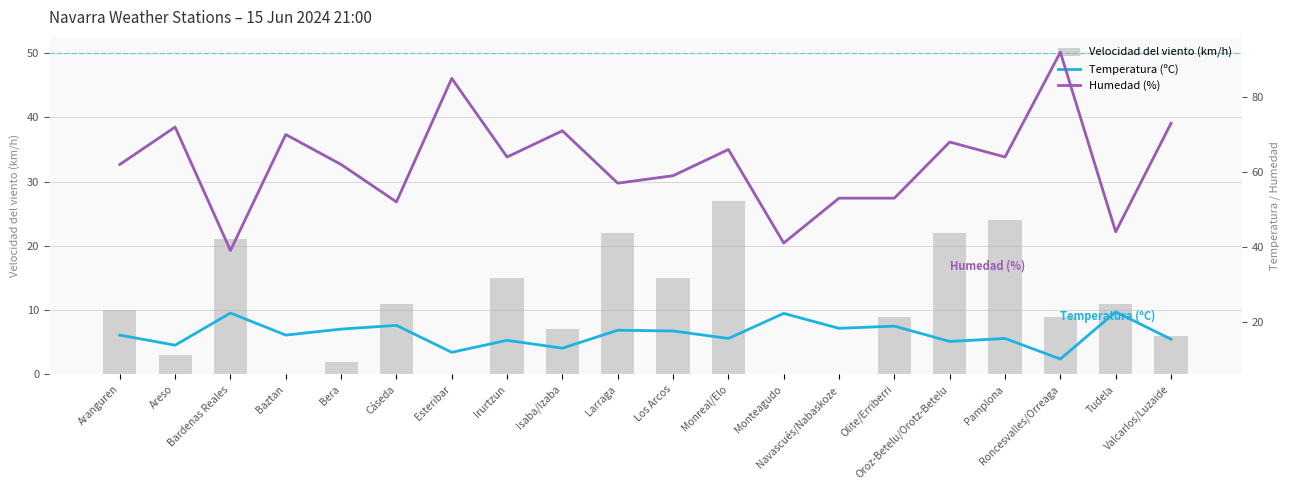

At which category is the sum across all series the highest?

Roncesvalles/Orreaga